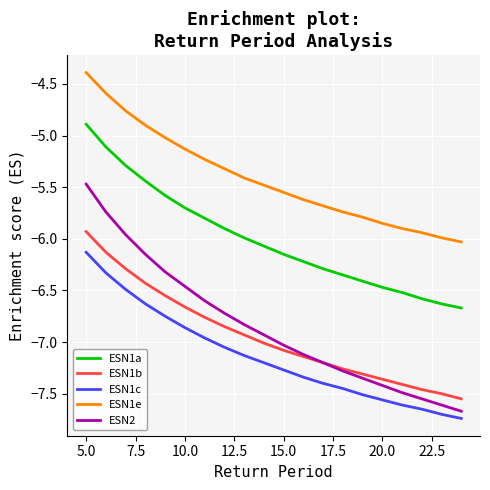

Which series has the widest spread of values?

ESN2